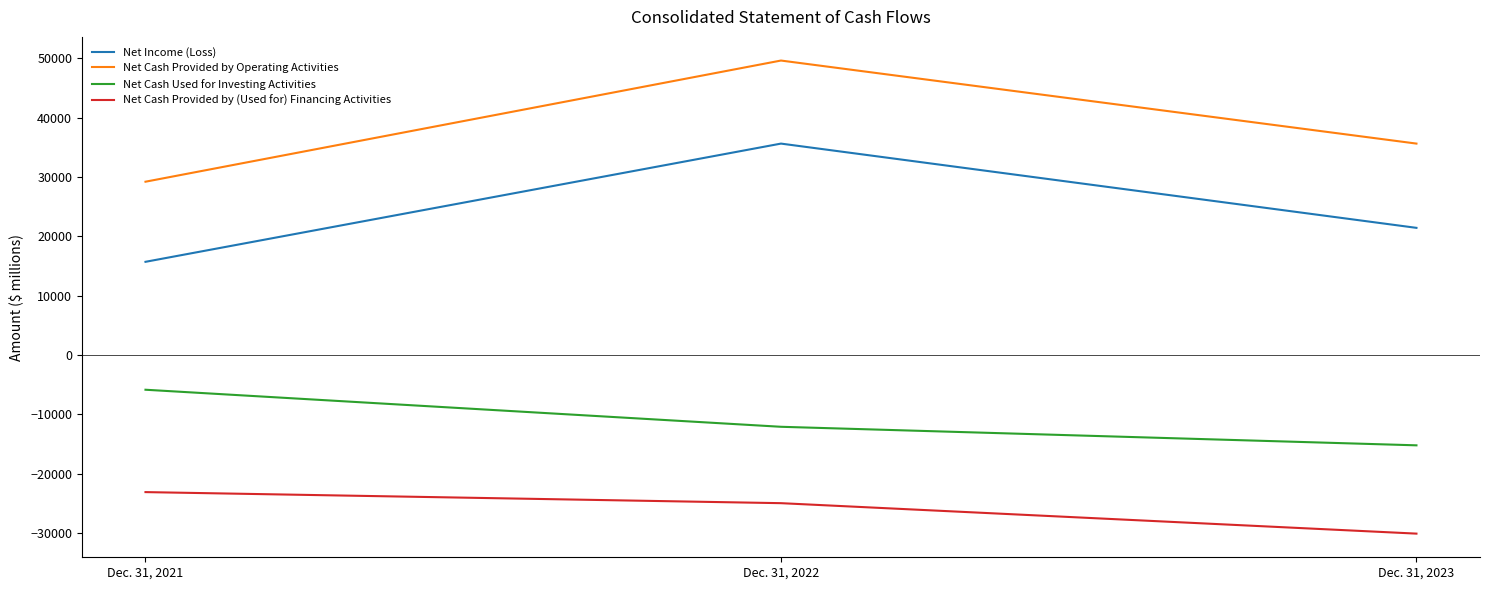

True or false: Net Cash Provided by (Used for) Financing Activities has a value of -24978 at Dec. 31, 2022.

True